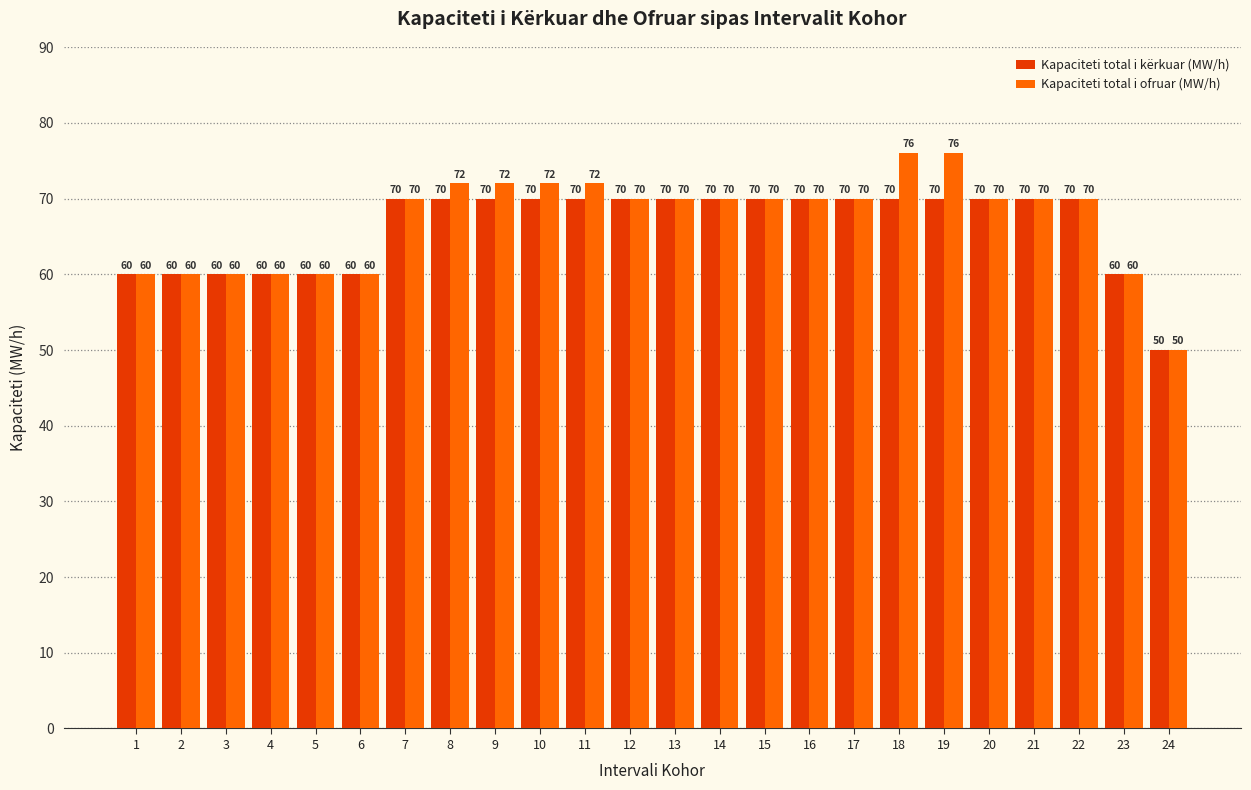

The Kapaciteti total i ofruar (MW/h) series shows 118 at 10. True or false?

False